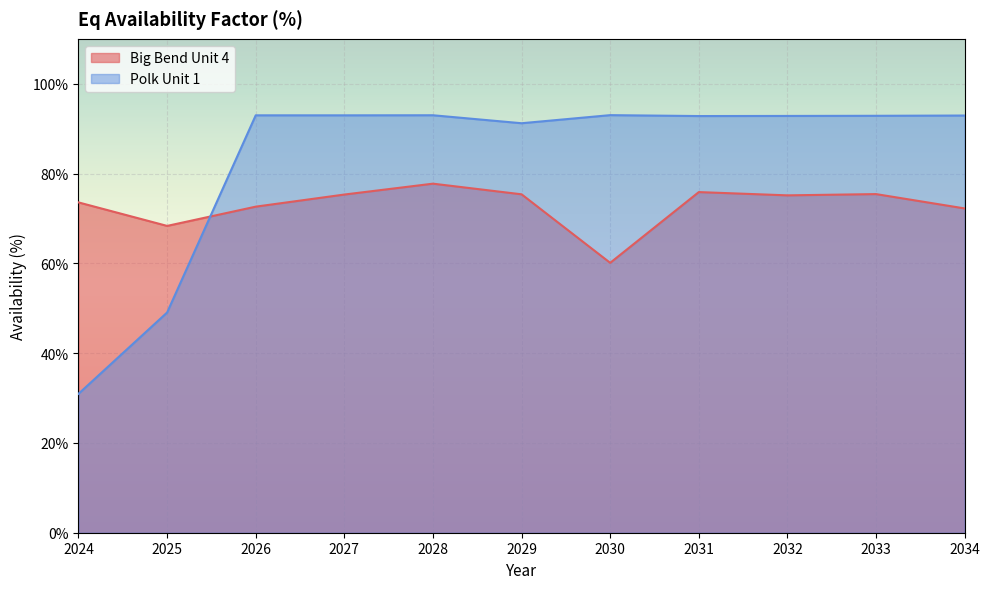

What is the value of the Polk Unit 1 point at the 9th from the left?

92.8